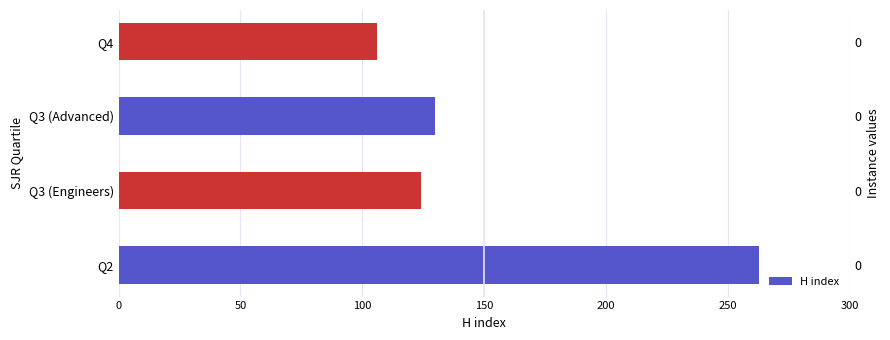

What is the value of the 2nd bar from the left?

124